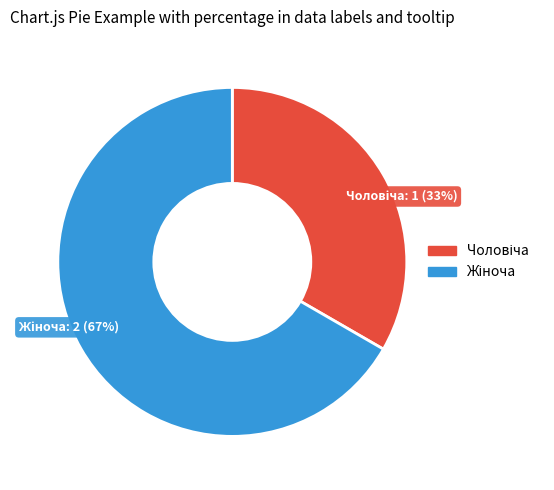

To the nearest percent, what is the average slice percentage?

50%